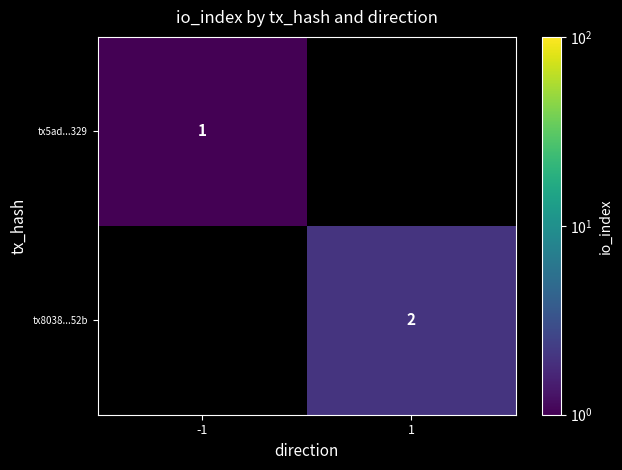

True or false: tx8038...52b has a value of 3 at 1.

False